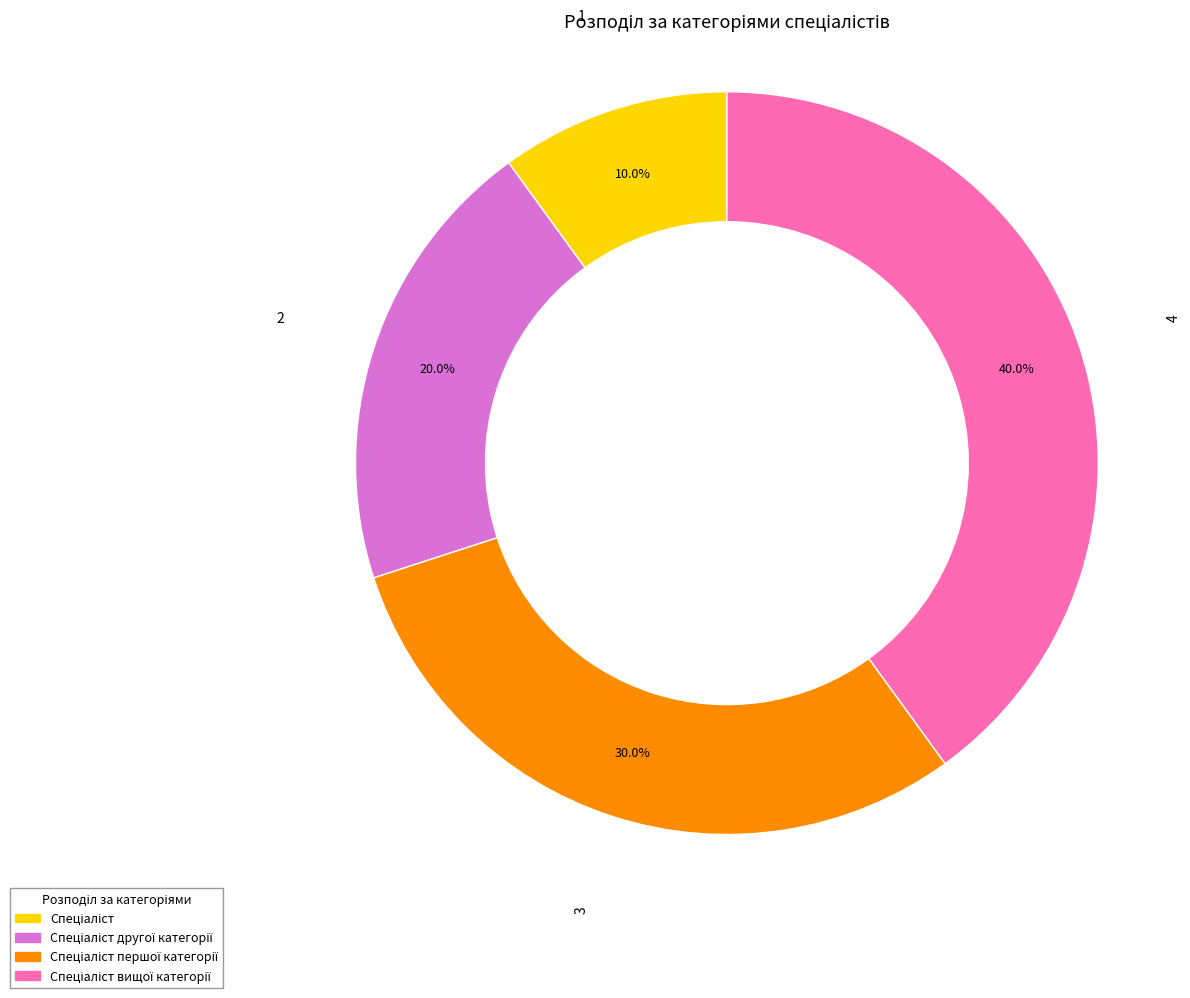

Is there a majority slice in this chart?

No